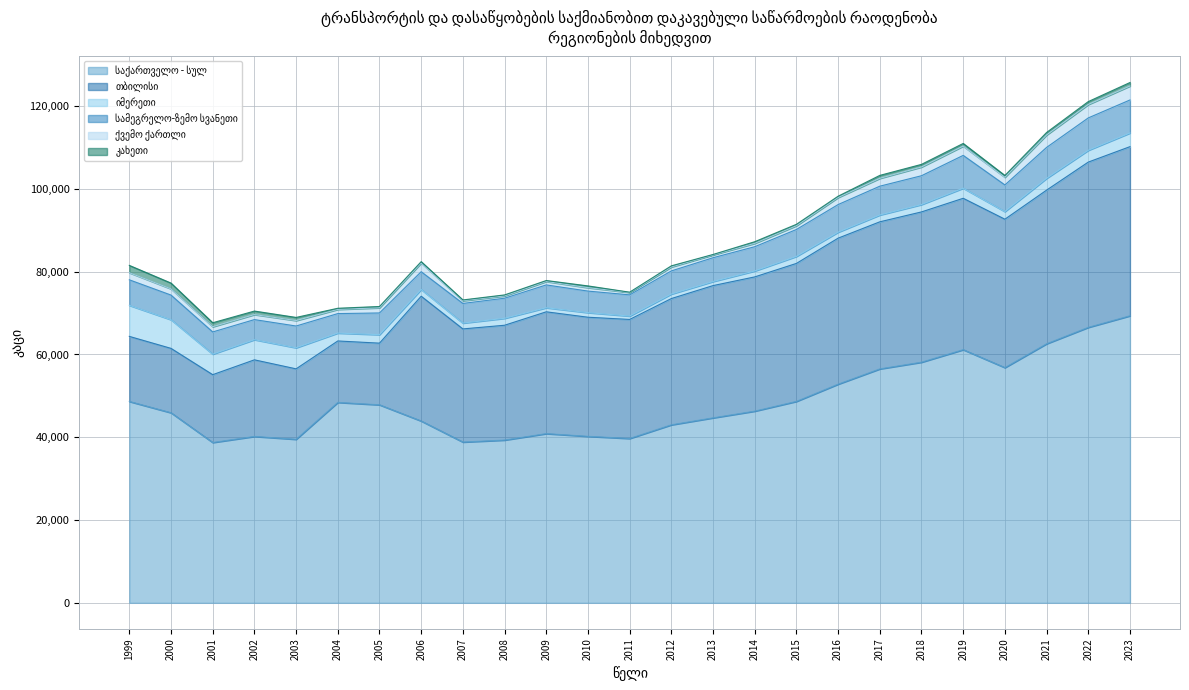

At which label does საქართველო - სულ reach its minimum?

2001